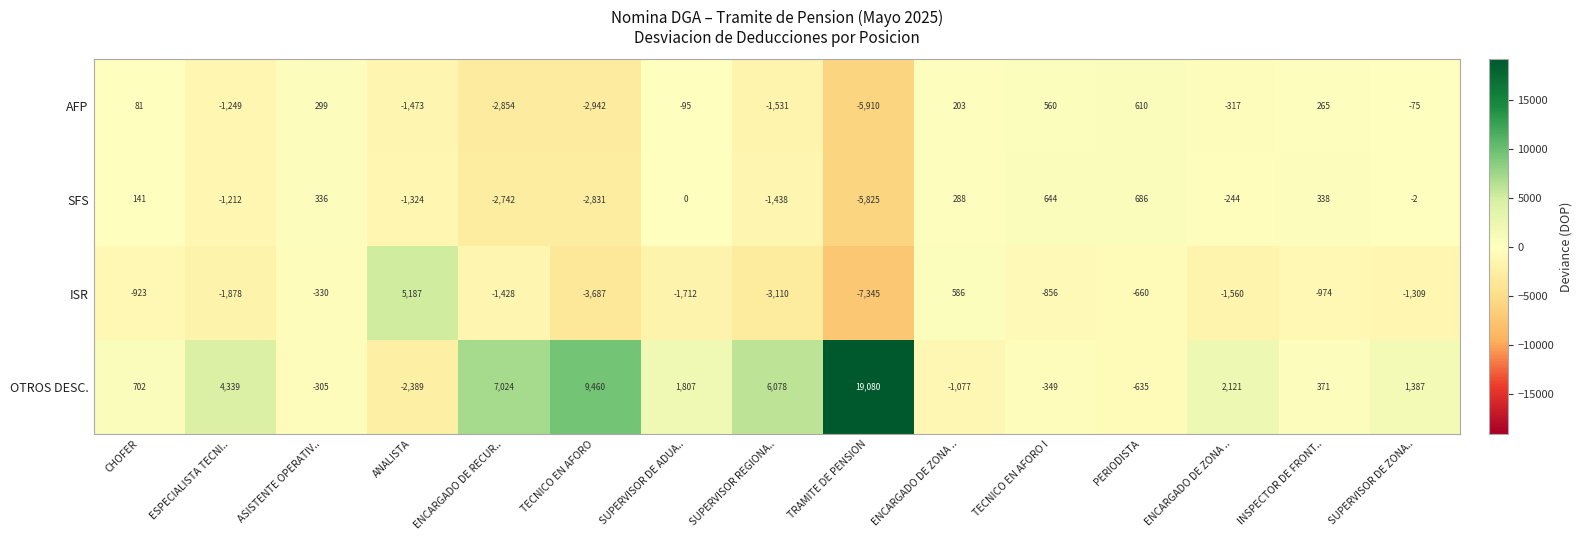

How many values in the OTROS DESC. series are below 1387?

7